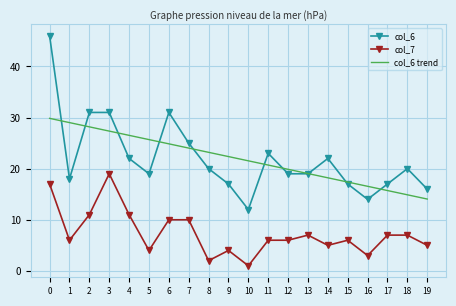

Which series has the widest spread of values?

col_6